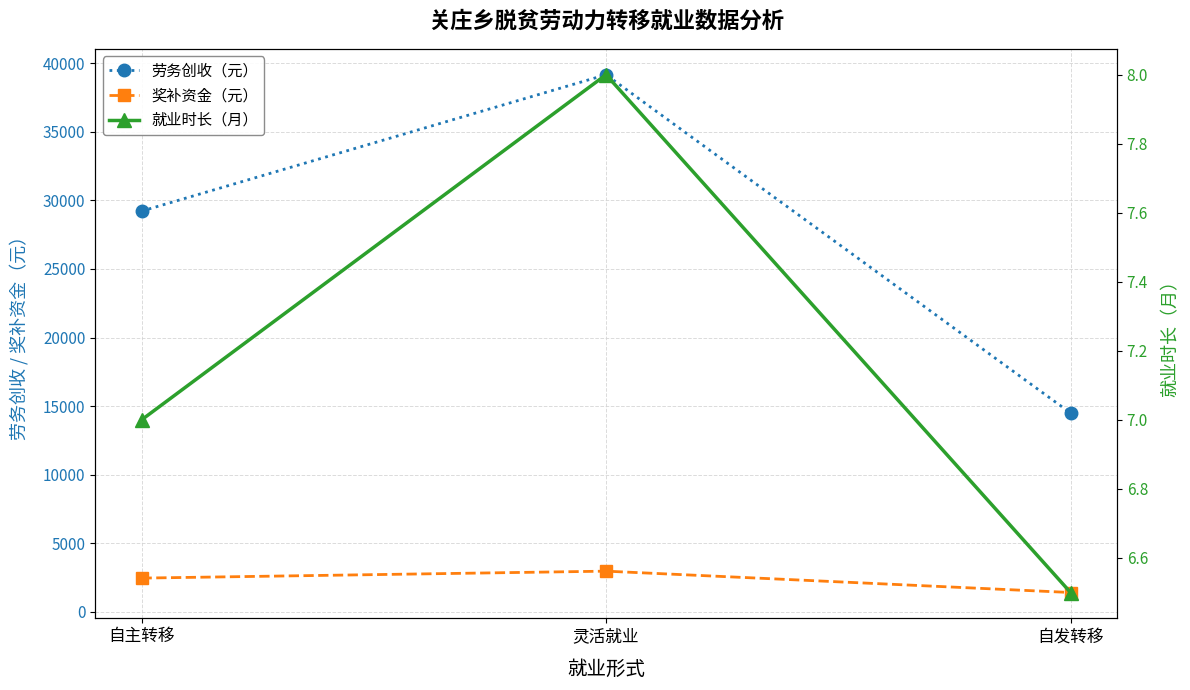

Between 自发转移 and 灵活就业, which is larger?

灵活就业